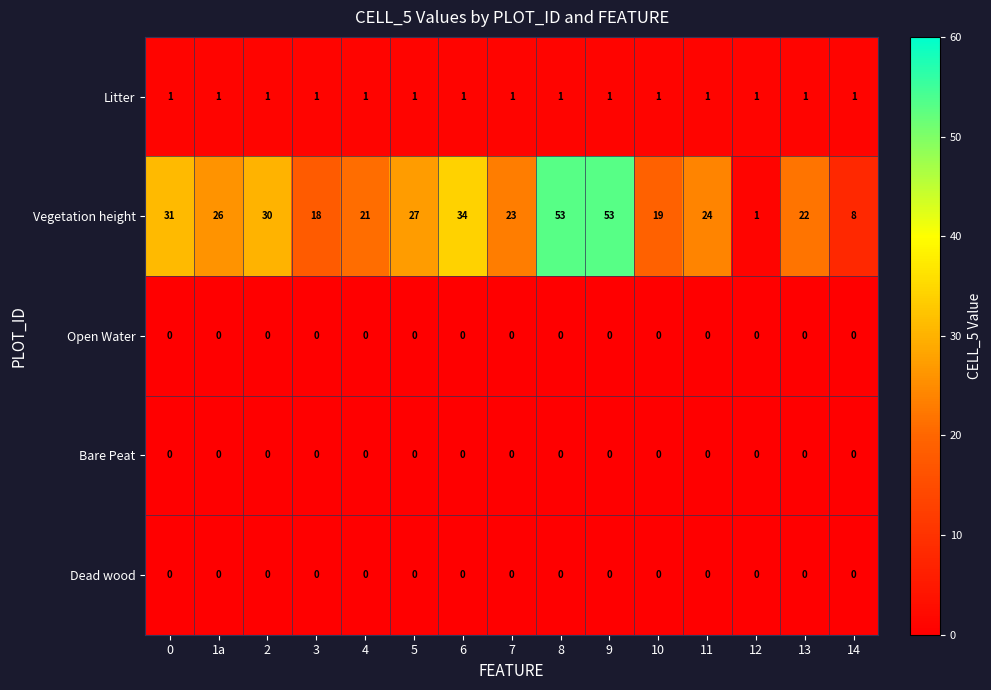

What is the approximate value of Vegetation height at 2, to the nearest 5?

30